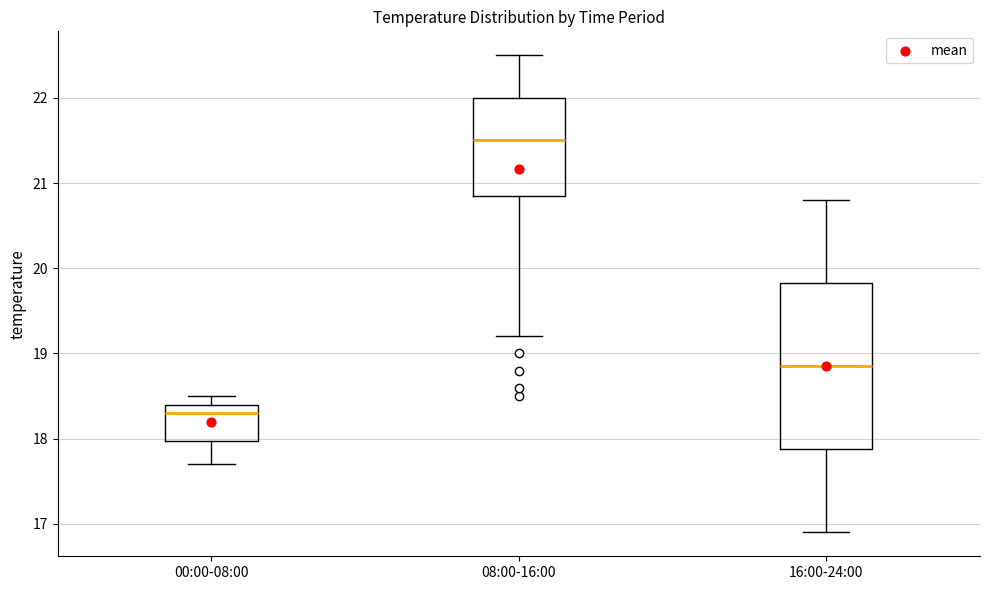

Reading left to right, transcribe this box plot: for each box, give where its median line is, the range the box spans, and where its two whiskers end, as read against the y-axis. The values are not printed on the chart, so give them approximately, as read against the axis.

00:00-08:00: median 18.3, box 18.0 to 18.4, whiskers 17.7 to 18.5
08:00-16:00: median 21.5, box 20.9 to 22.0, whiskers 19.2 to 22.5
16:00-24:00: median 18.9, box 17.9 to 19.8, whiskers 16.9 to 20.8